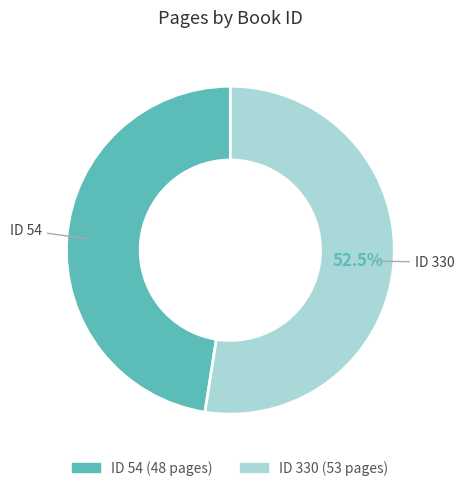

Is there a majority slice in this chart?

Yes